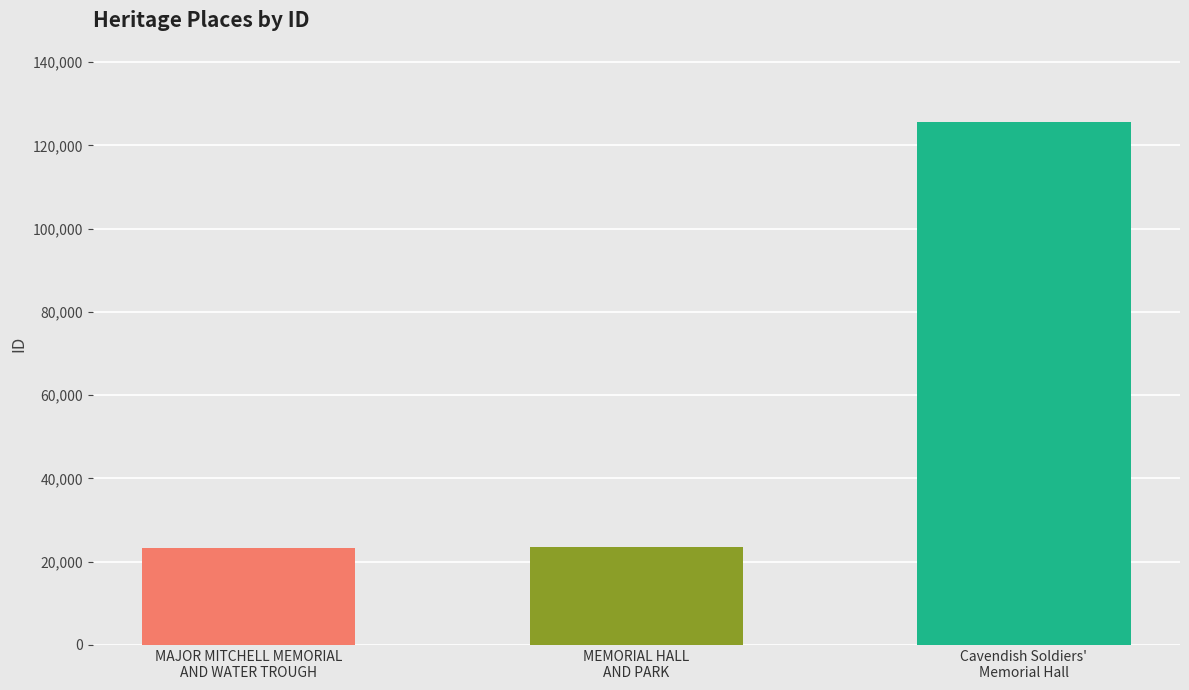

How many bars are there in total?

3